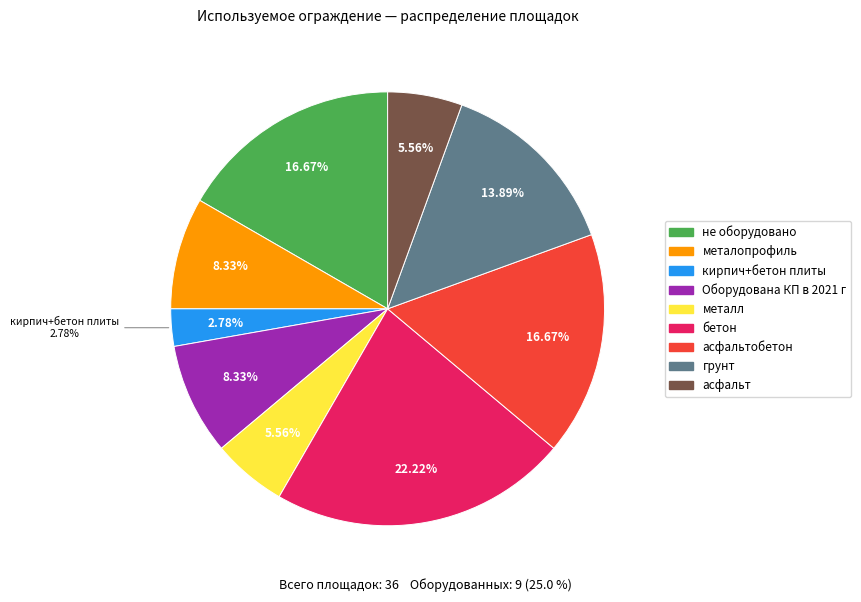

Does асфальт account for over 50% of the chart?

No